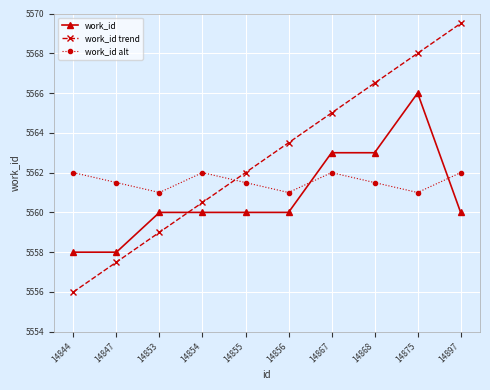

Which category has the highest value in the work_id series?

14875